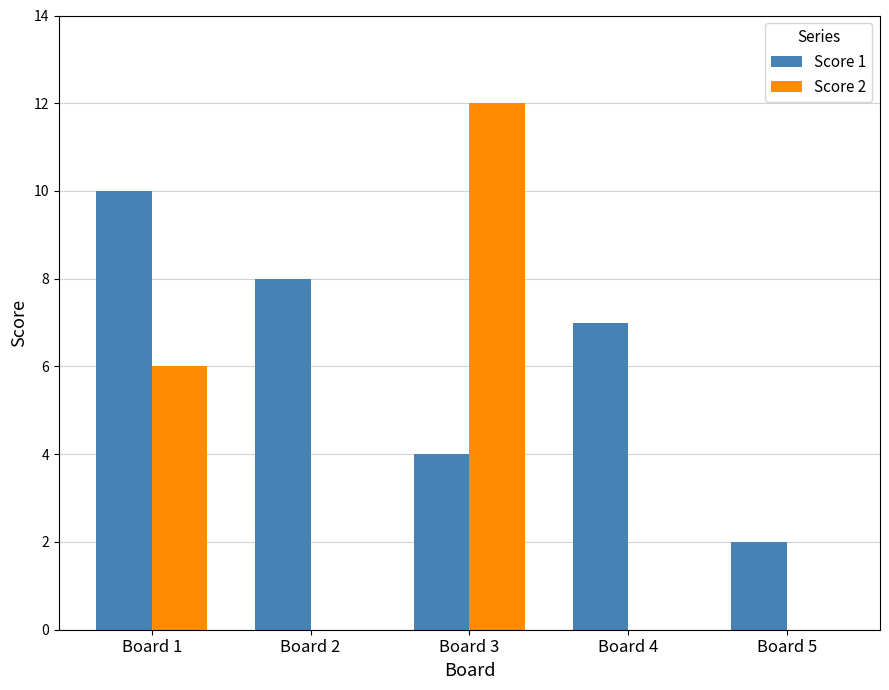

Reading left to right, what are all the values shown in this chart?

Score 1: Board 1=10	Board 2=8	Board 3=4	Board 4=7	Board 5=2
Score 2: Board 1=6	Board 2=0	Board 3=12	Board 4=0	Board 5=0